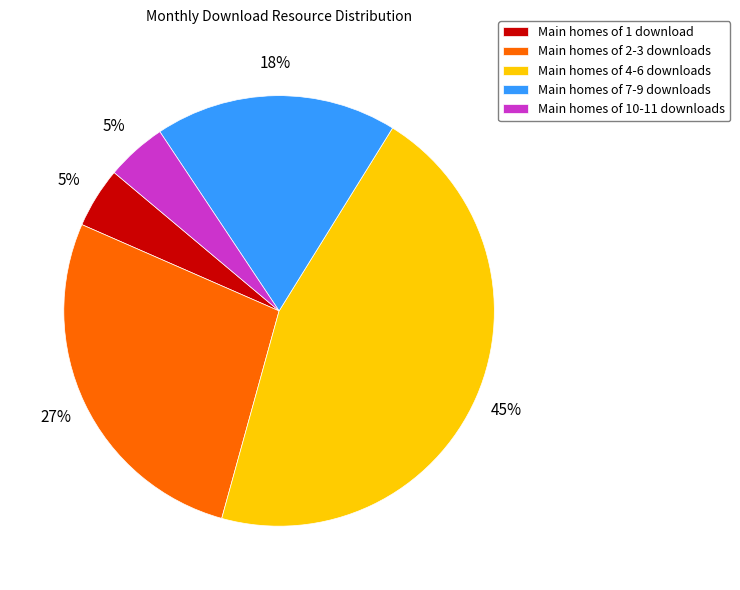

To the nearest percent, what portion does Main homes of 2-3 downloads represent?

27%